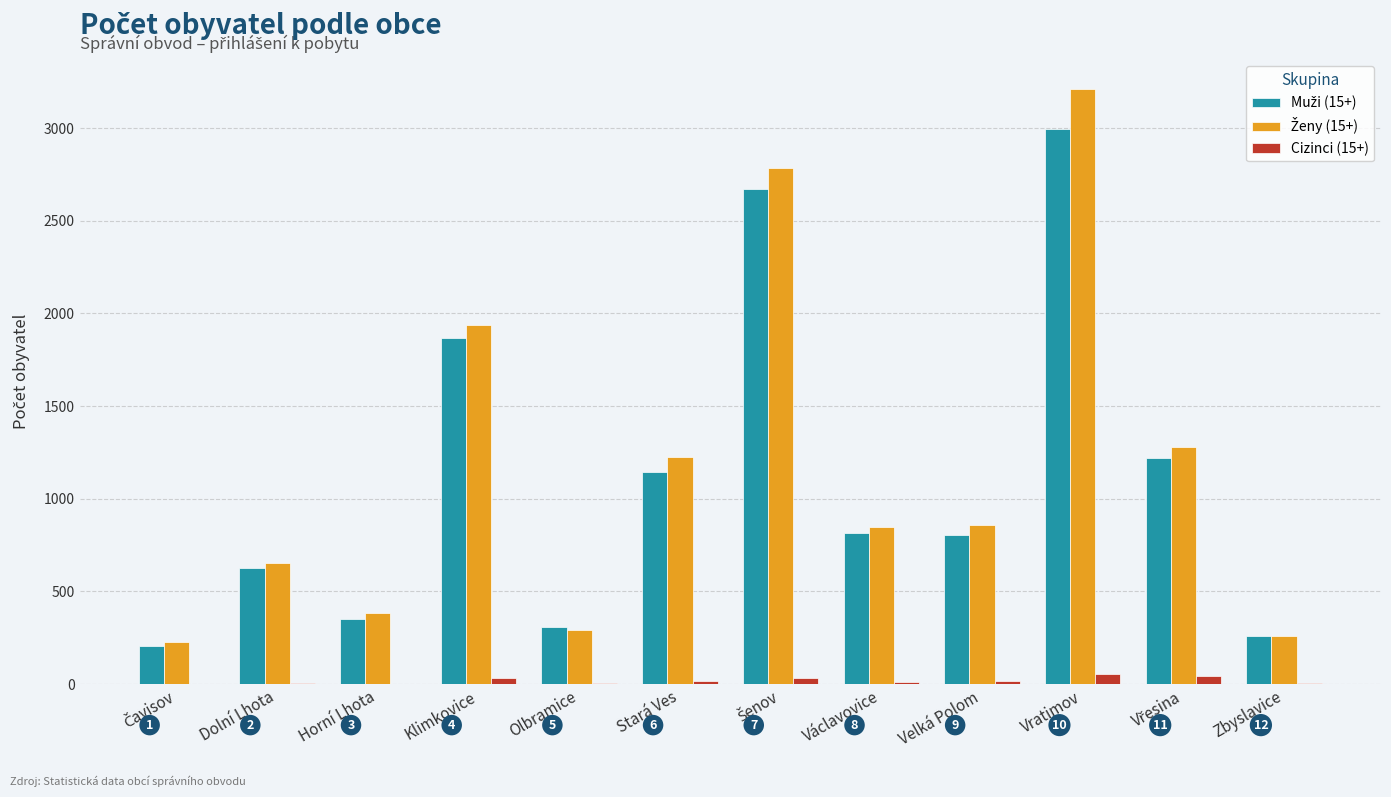

What is the maximum value shown in the chart?

3210